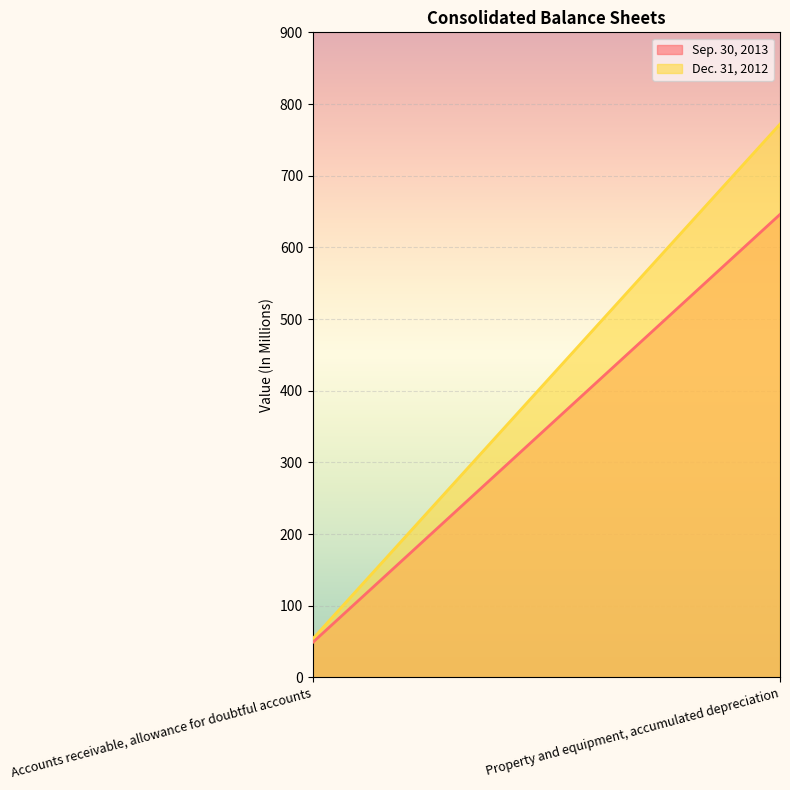

Which has a higher value, Accounts receivable, allowance for doubtful accounts or Property and equipment, accumulated depreciation?

Property and equipment, accumulated depreciation